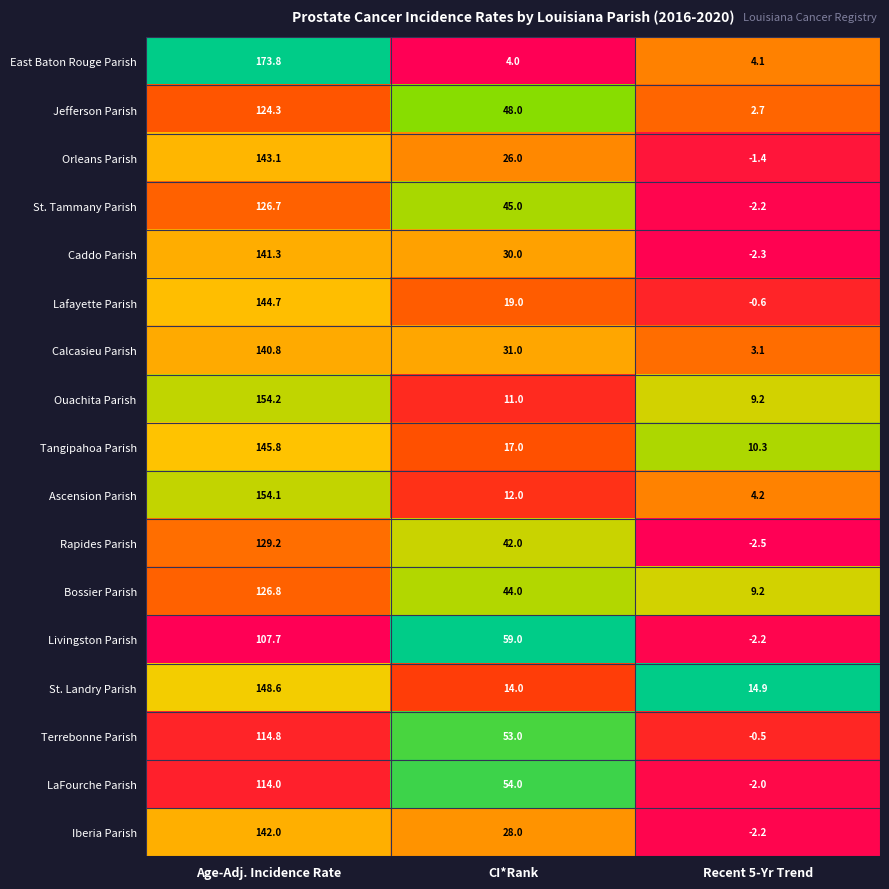

Which label corresponds to the smallest value in the chart?

Recent 5-Yr Trend